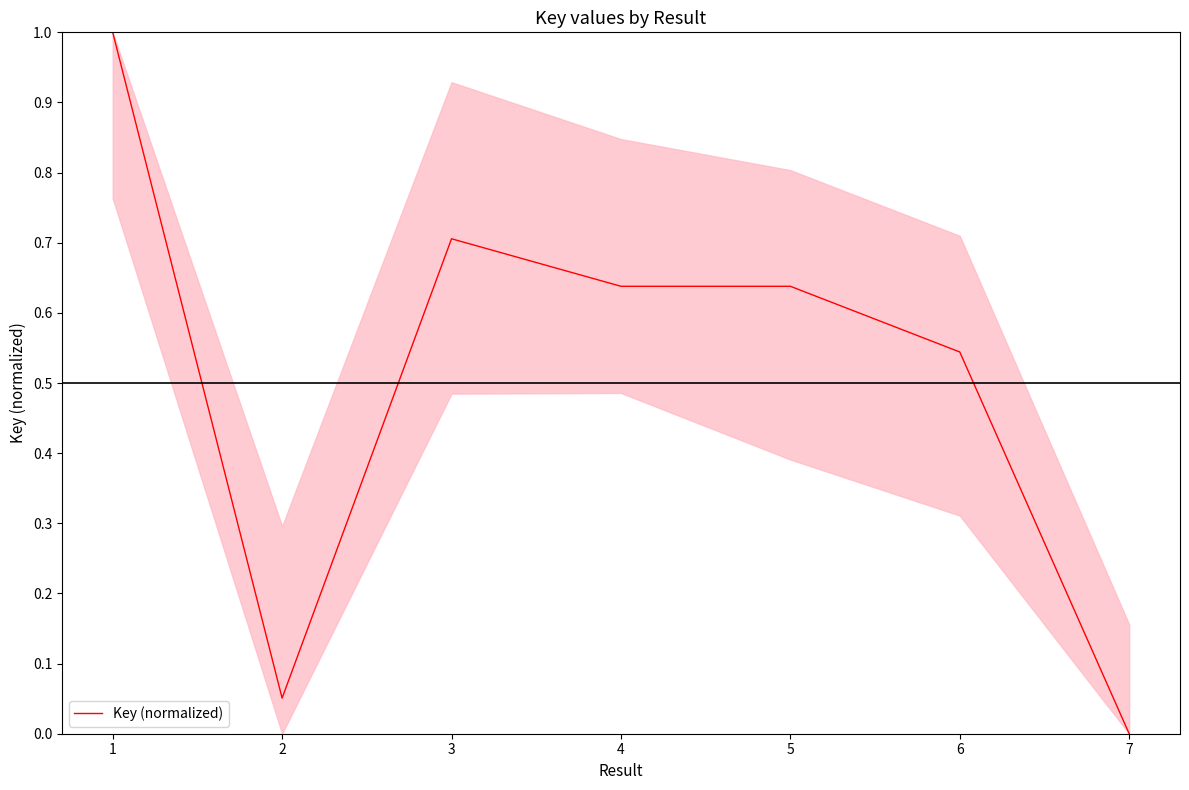

True or false: the data shows 0.2 at 4.

False